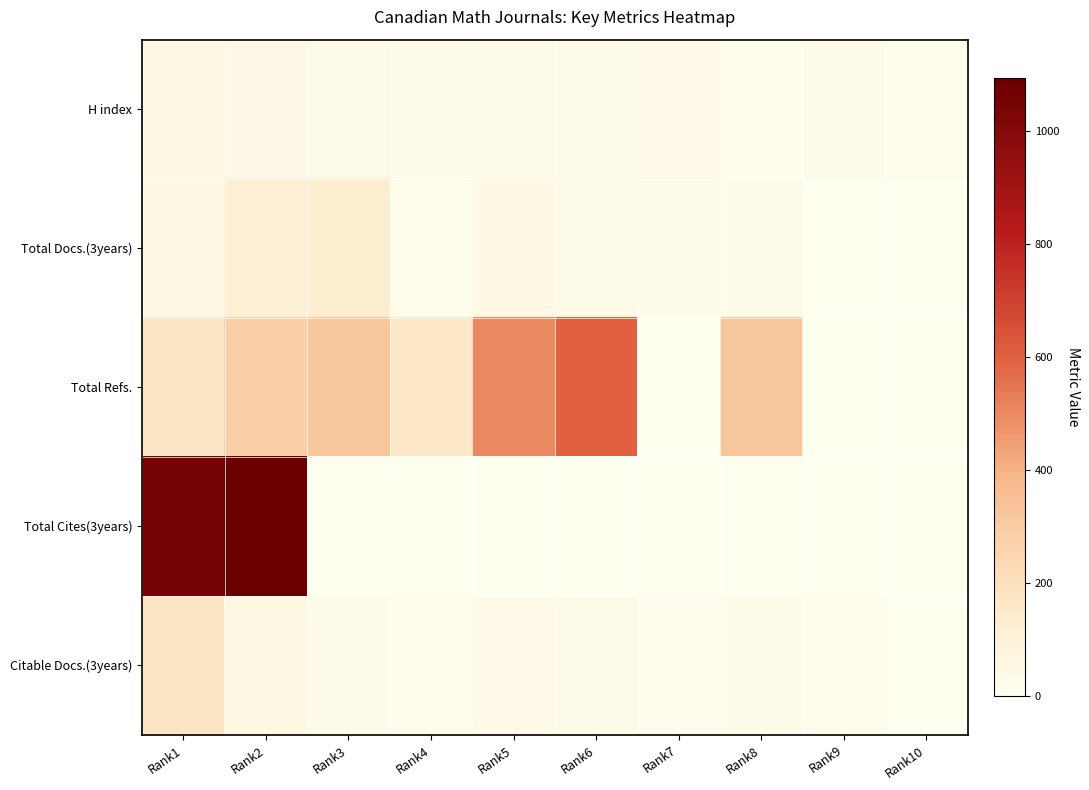

Reading left to right, extract all data points from this chart.

H index: Rank1=45	Rank2=39	Rank3=32	Rank4=30	Rank5=31	Rank6=30	Rank7=36	Rank8=19	Rank9=29	Rank10=13
Total Docs.(3years): Rank1=47	Rank2=112	Rank3=123	Rank4=15	Rank5=48	Rank6=33	Rank7=23	Rank8=28	Rank9=1	Rank10=0
Total Refs.: Rank1=177	Rank2=278	Rank3=318	Rank4=167	Rank5=499	Rank6=600	Rank7=0	Rank8=324	Rank9=0	Rank10=0
Total Cites(3years): Rank1=1055	Rank2=1094	Rank3=0	Rank4=0	Rank5=0	Rank6=0	Rank7=0	Rank8=0	Rank9=0	Rank10=0
Citable Docs.(3years): Rank1=177	Rank2=57	Rank3=24	Rank4=14	Rank5=36	Rank6=30	Rank7=10	Rank8=29	Rank9=13	Rank10=0